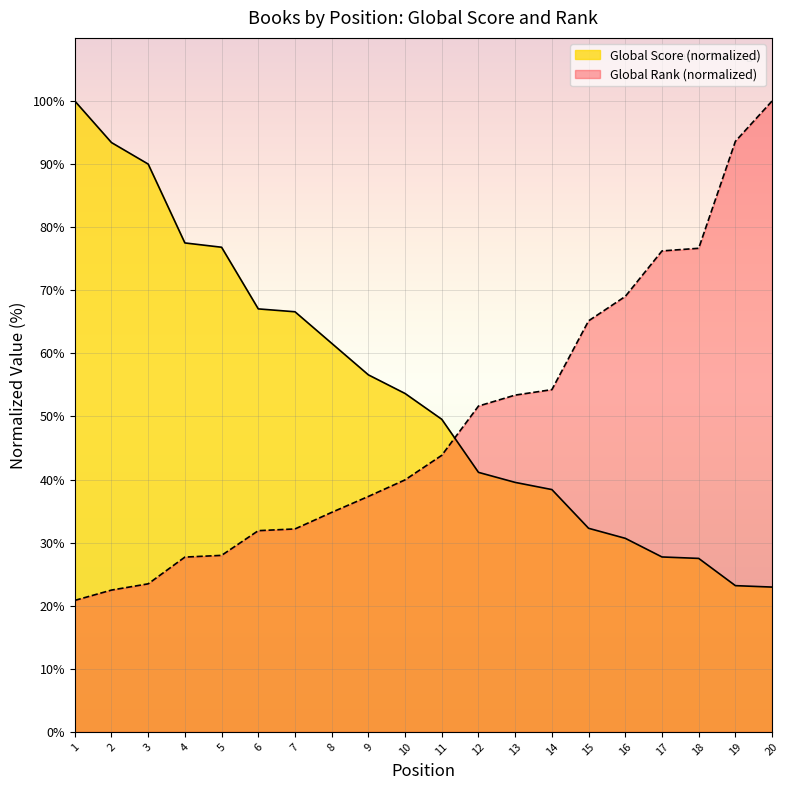

How many intersections are there between Global Rank and Global Score?

1